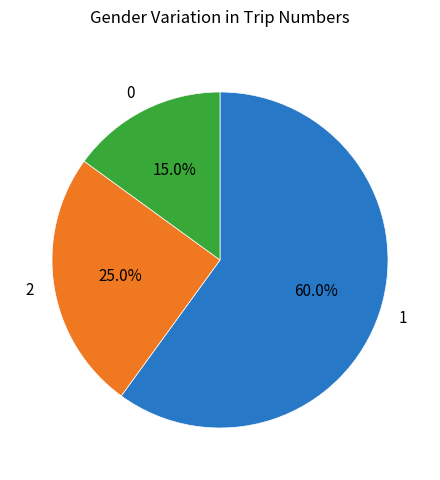

To the nearest percent, what is the average slice percentage?

33%